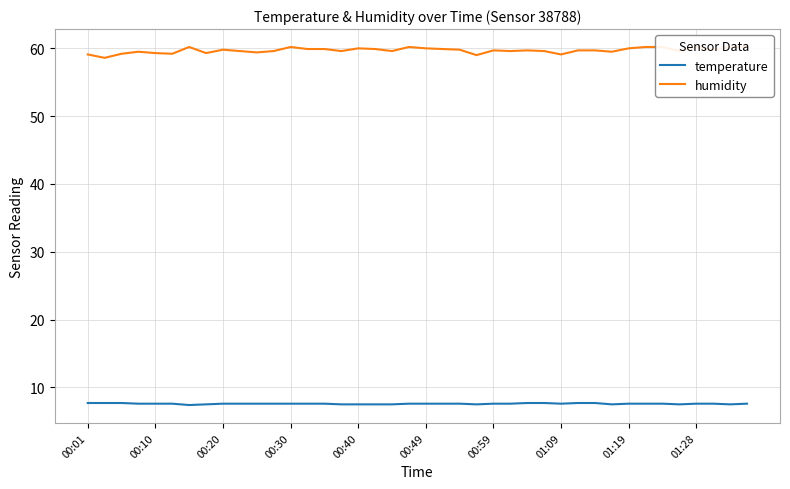

Is this an area chart (filled region under the line)?

No